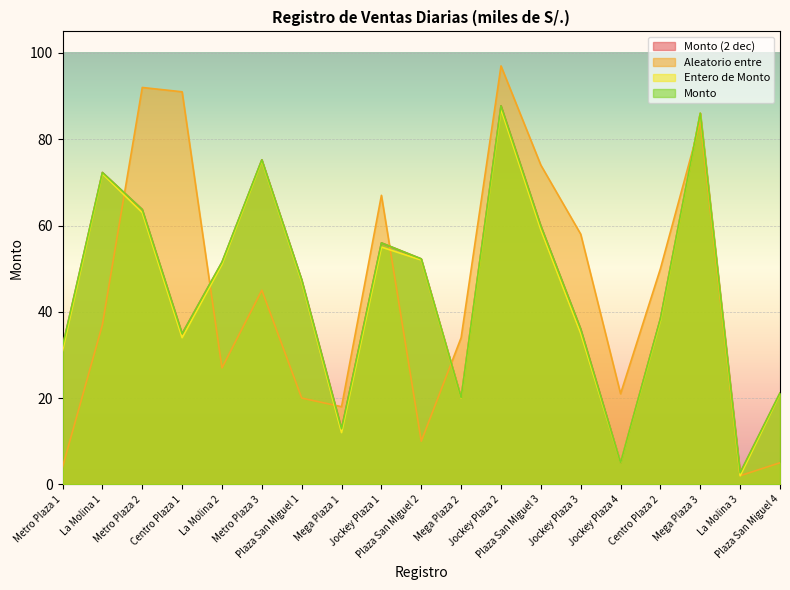

Which series changed the most between Metro Plaza 1 and Plaza San Miguel 2?

Entero de Monto